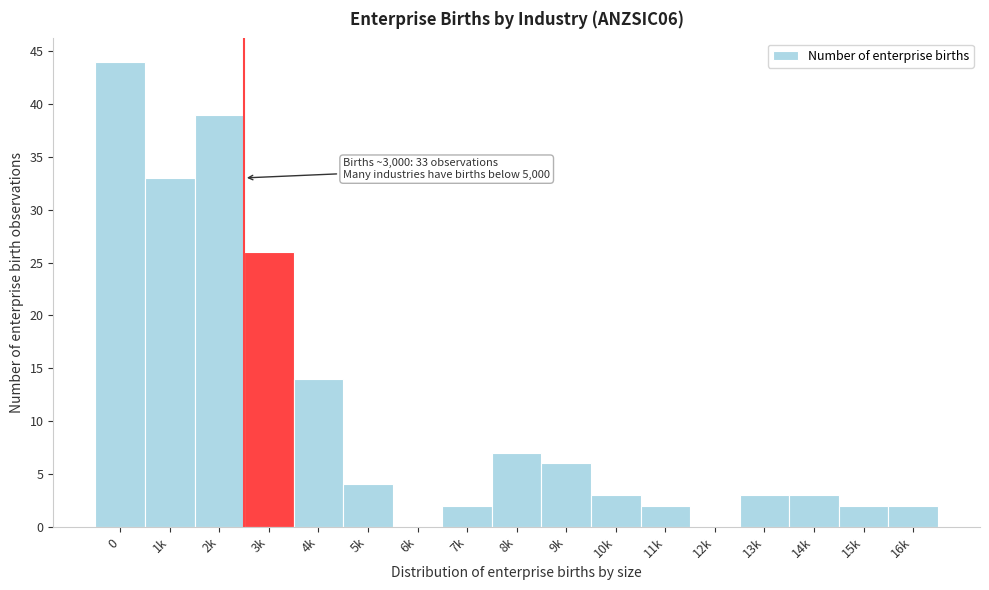

Reading right to left, transcribe all the data shown in this chart.

16k=2	15k=2	14k=3	13k=3	12k=0	11k=2	10k=3	9k=6	8k=7	7k=2	6k=0	5k=4	4k=14	3k=26	2k=39	1k=33	0=44